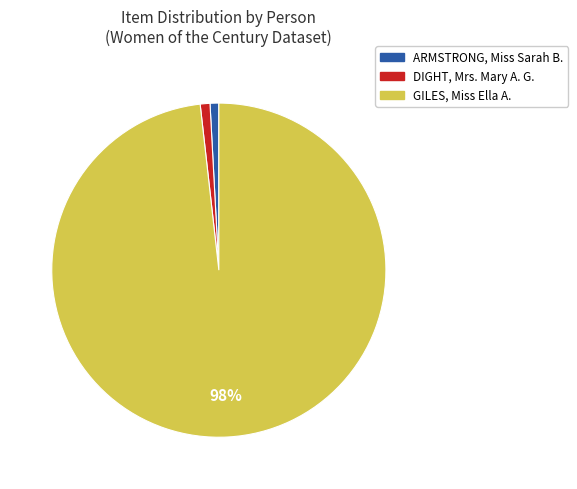

Which slice is the largest?

GILES, Miss Ella A.